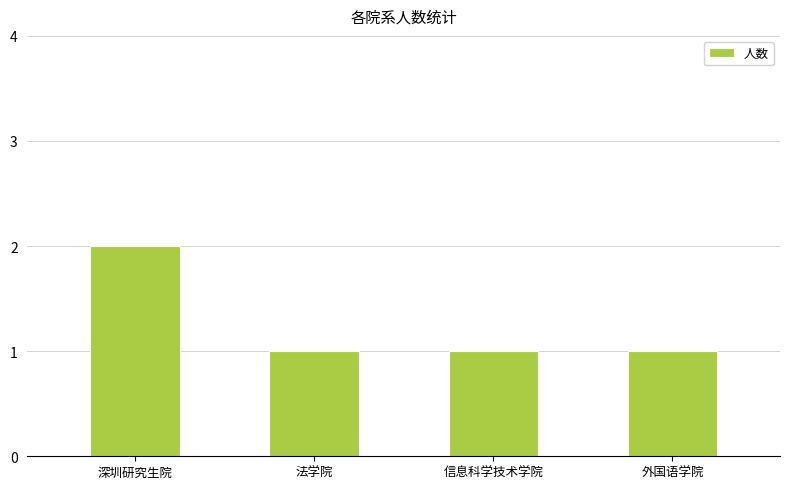

Are the bars grouped side by side (vs. stacked)?

No